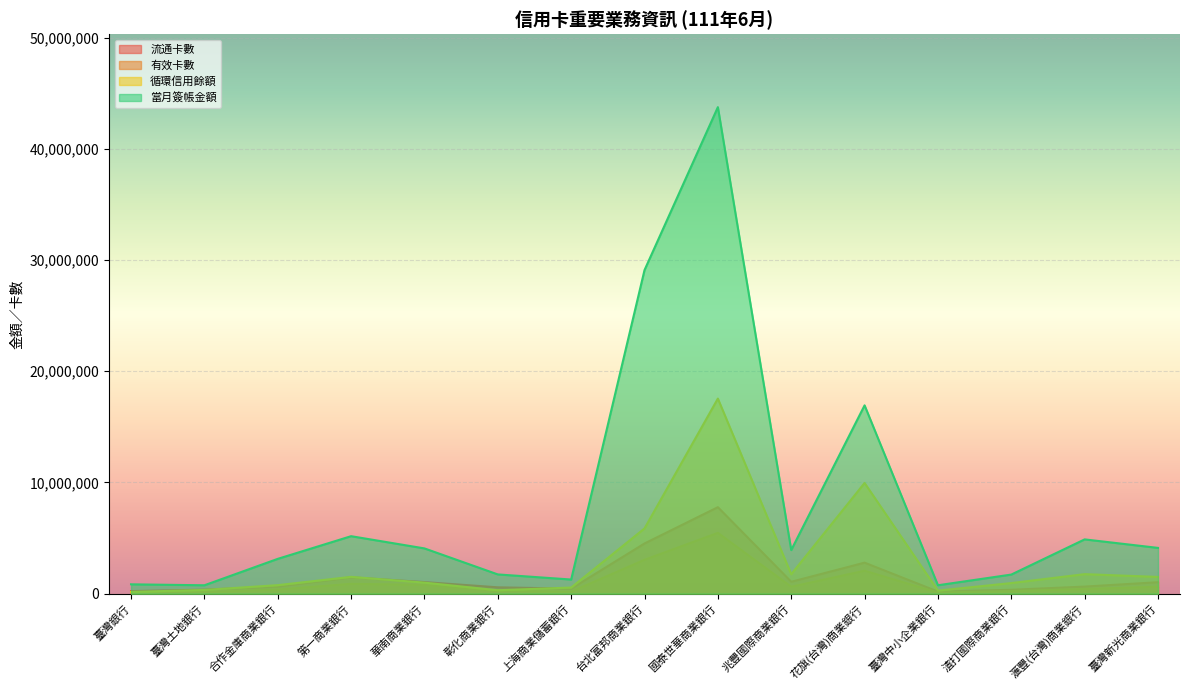

What position from the left is 滙豐(台灣)商業銀行?

14